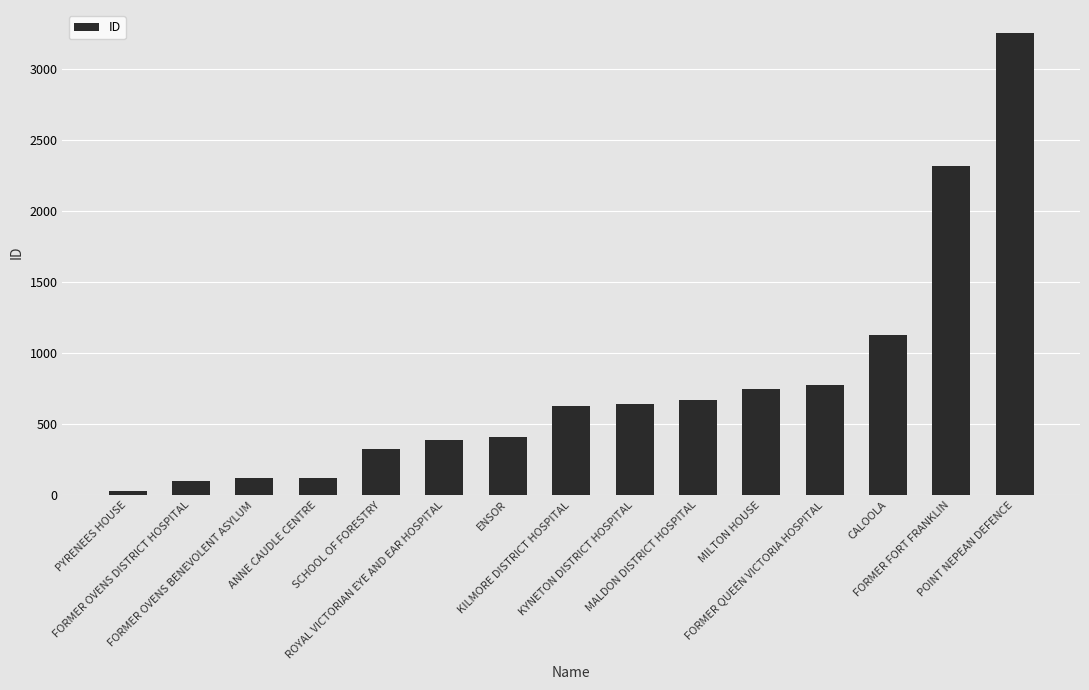

What is the difference between the second highest and minimum values?

2295